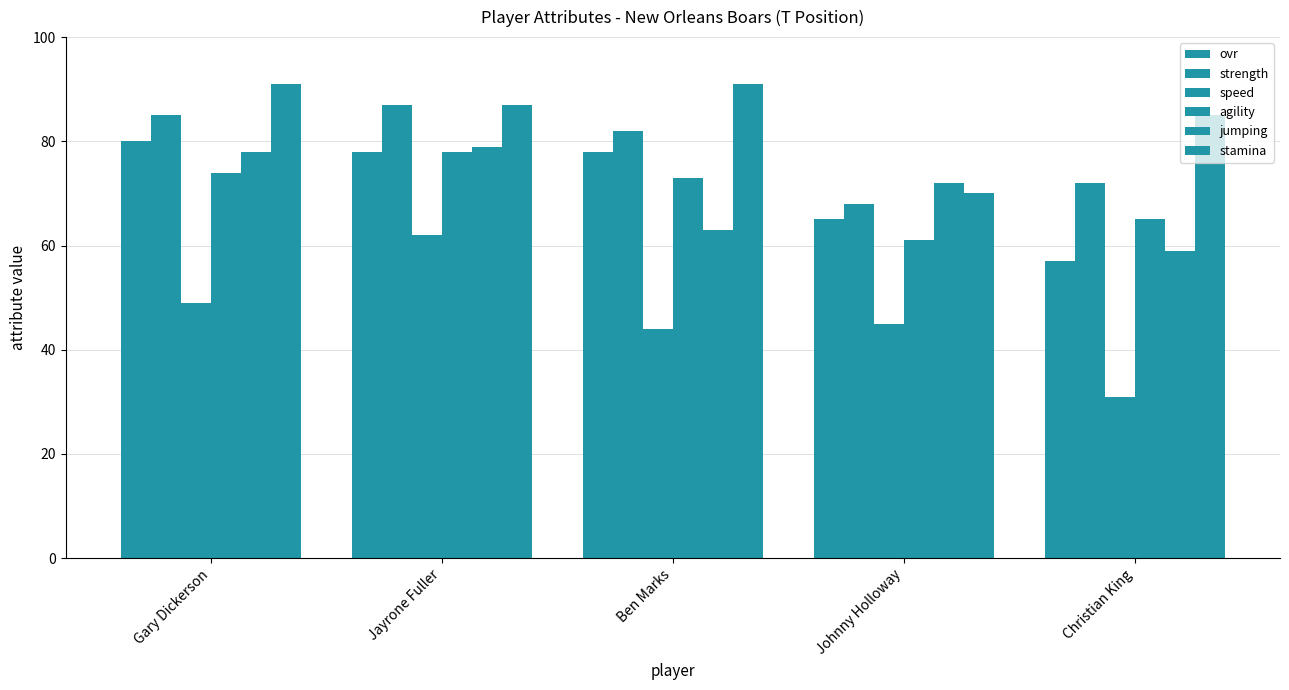

What is the label of the 1st bar from the right?

Christian King